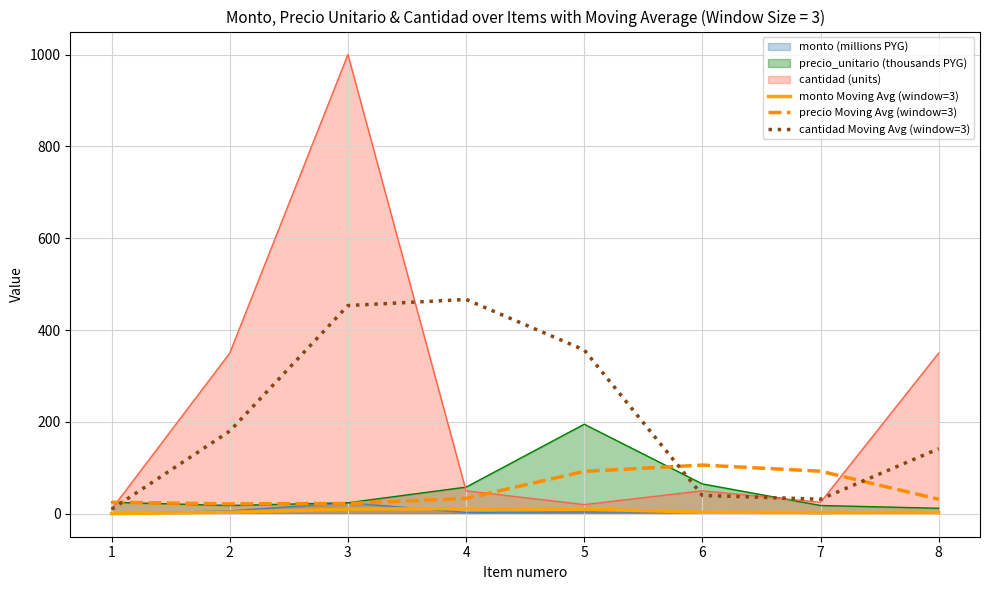

True or false: cantidad Moving Avg (window=3) has more than 0 interior local peaks.

True